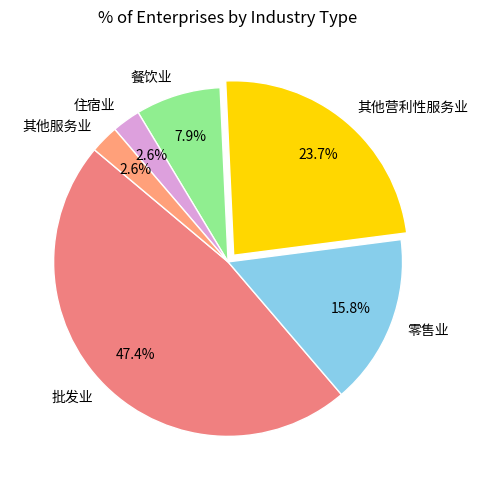

How many segments does this pie chart have?

6